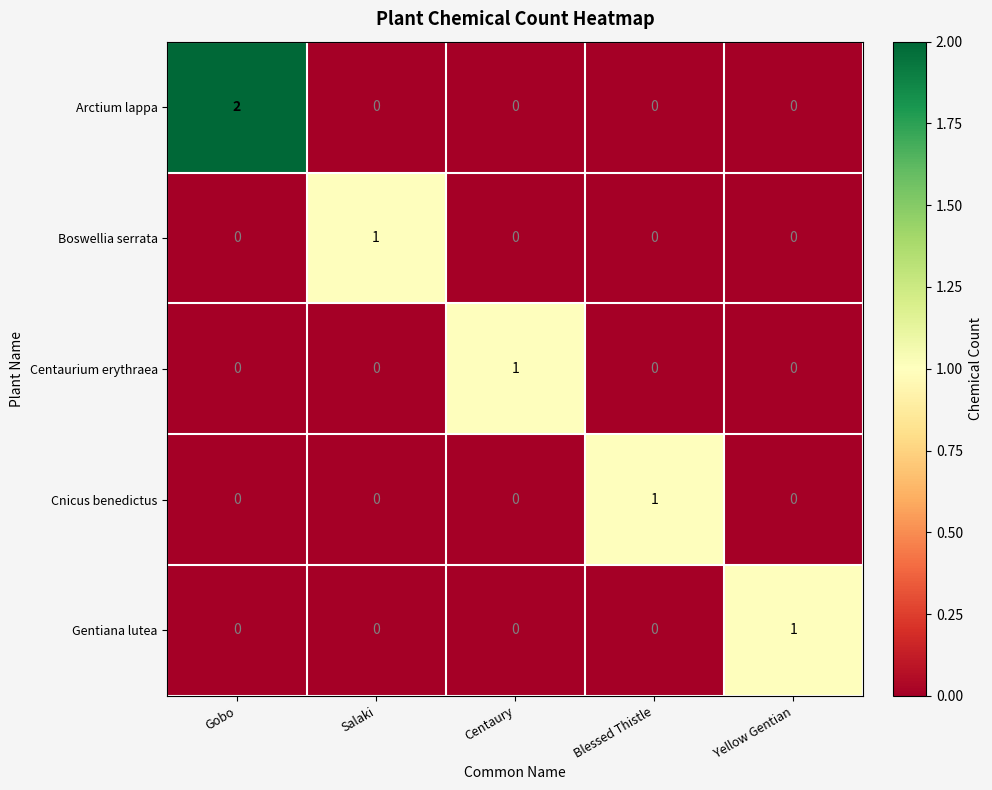

Which series has the largest range (max minus min)?

Arctium lappa